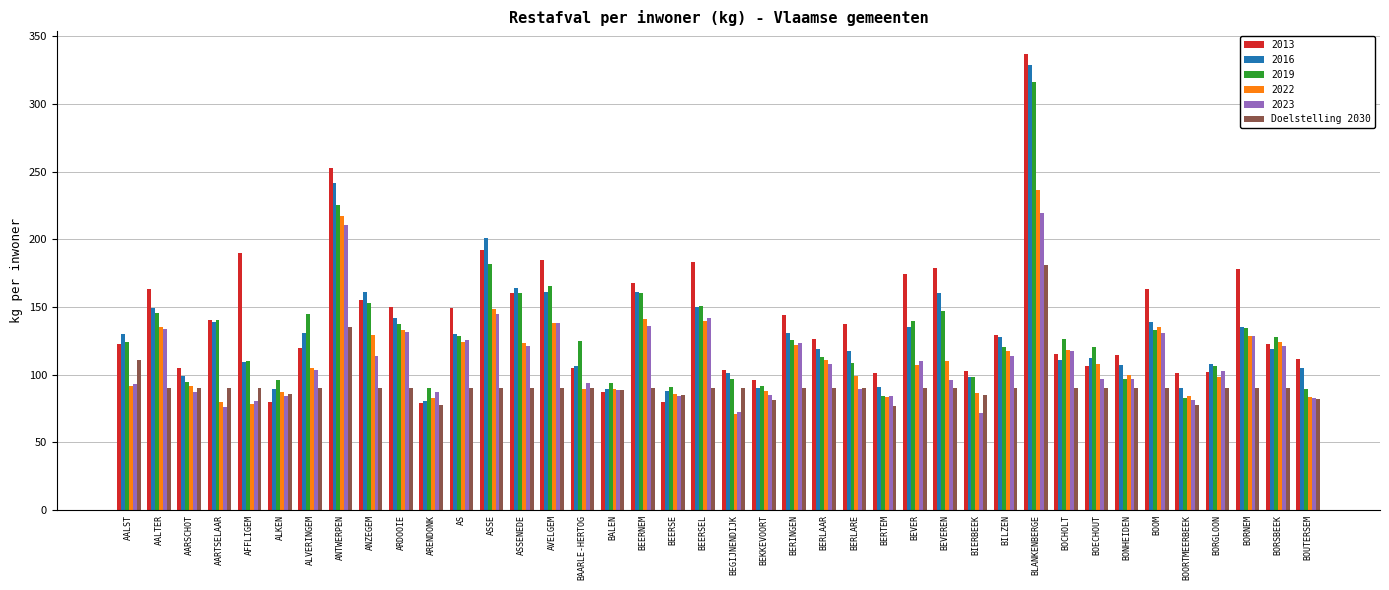

What is the sum of the 2022 values at BEERNEM and BEVEREN?

251.6